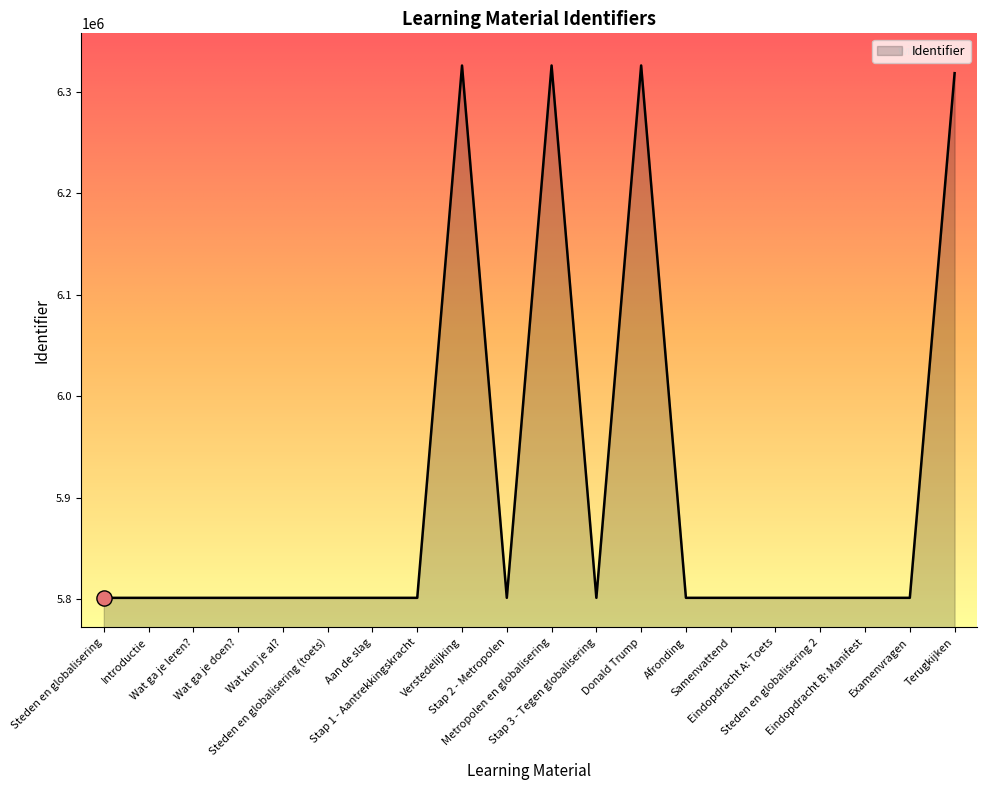

Approximately how many times larger is the value at Wat kun je al? compared to Eindopdracht B: Manifest?

1.0